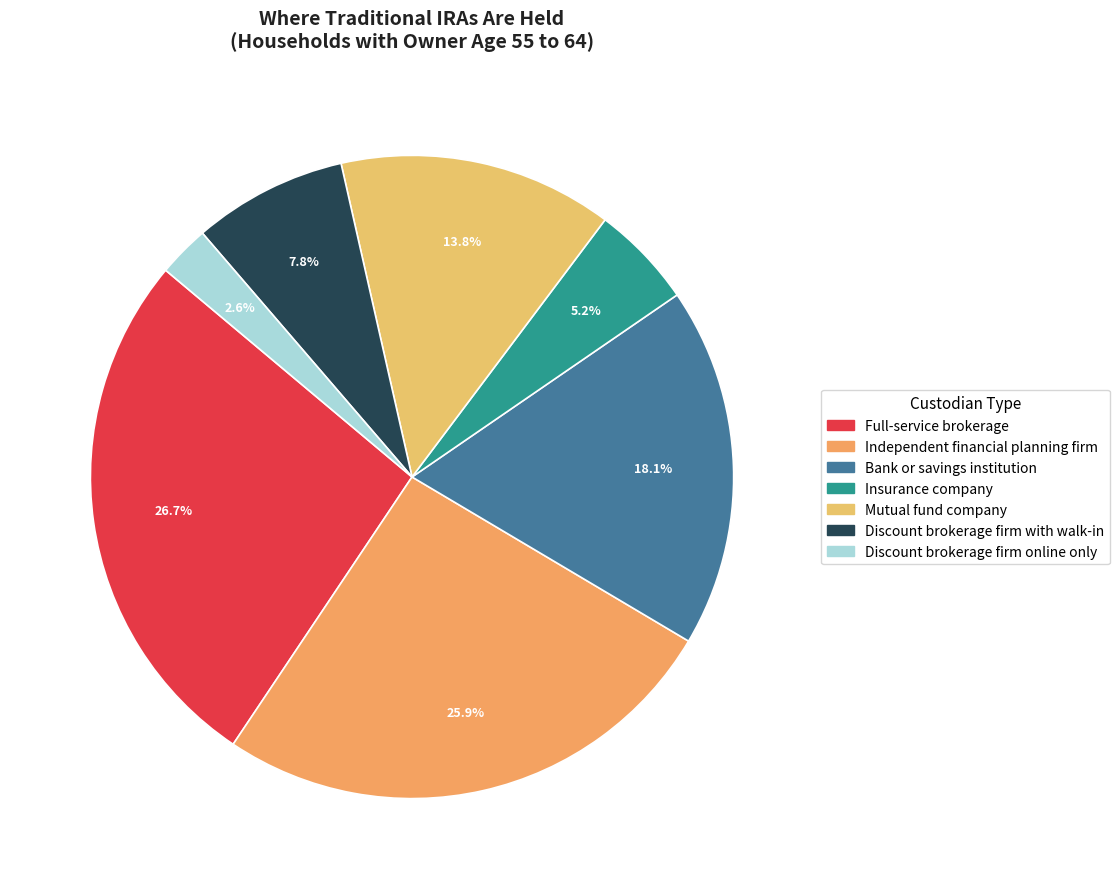

Which slice is the largest?

Full-service brokerage